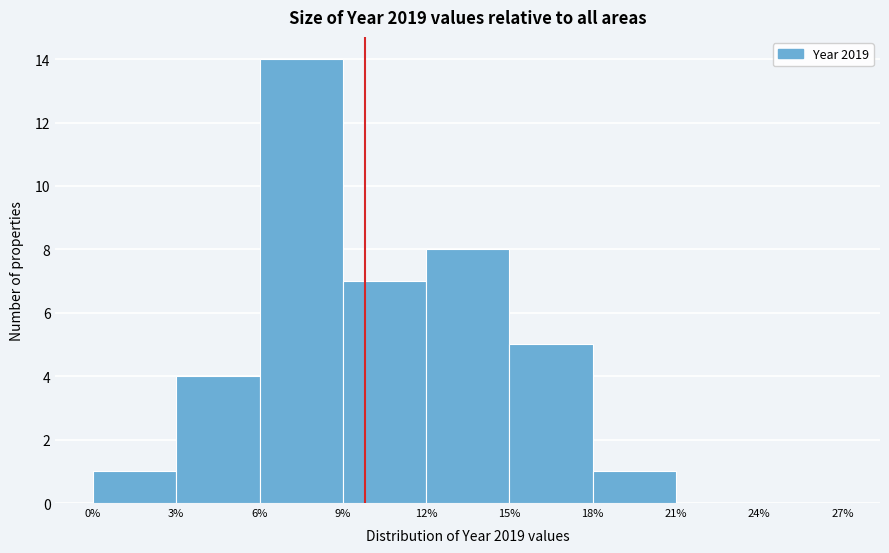

Reading left to right, transcribe this chart: for each bar, give the range it covers on the x-axis and its height. The values are not printed on the chart, so give them approximately, as read against the axis.

0% to 3%: 1
3% to 6%: 4
6% to 9%: 14
9% to 12%: 7
12% to 15%: 8
15% to 18%: 5
18% to 21%: 1
21% to 24%: 0
24% to 27%: 0